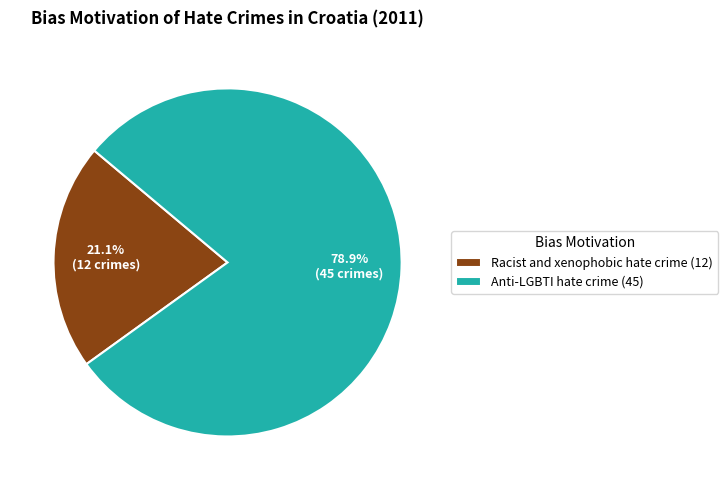

To the nearest percent, what is the combined percentage of Racist and xenophobic hate crime and Anti-LGBTI hate crime?

100%